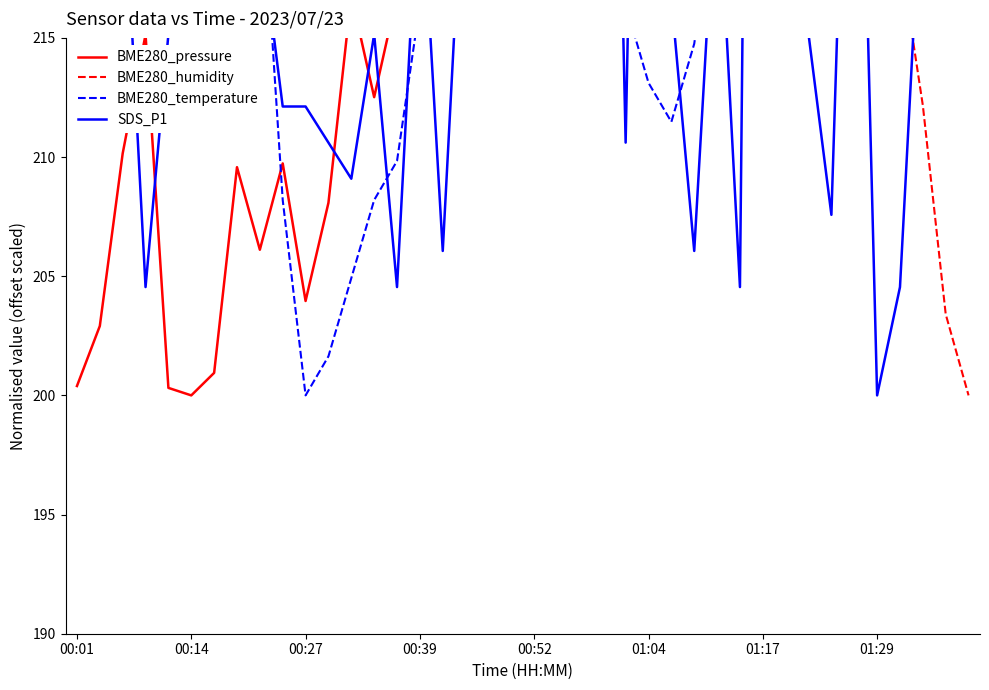

What is the spread (max minus min) of values at 9?

70.1